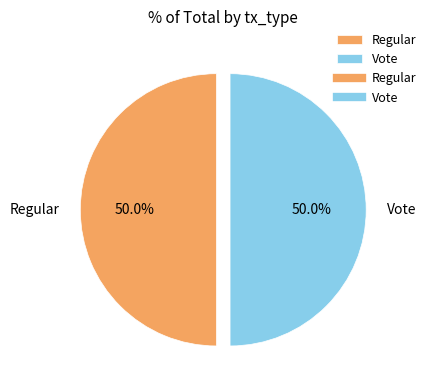

Count the number of slices in the pie.

2